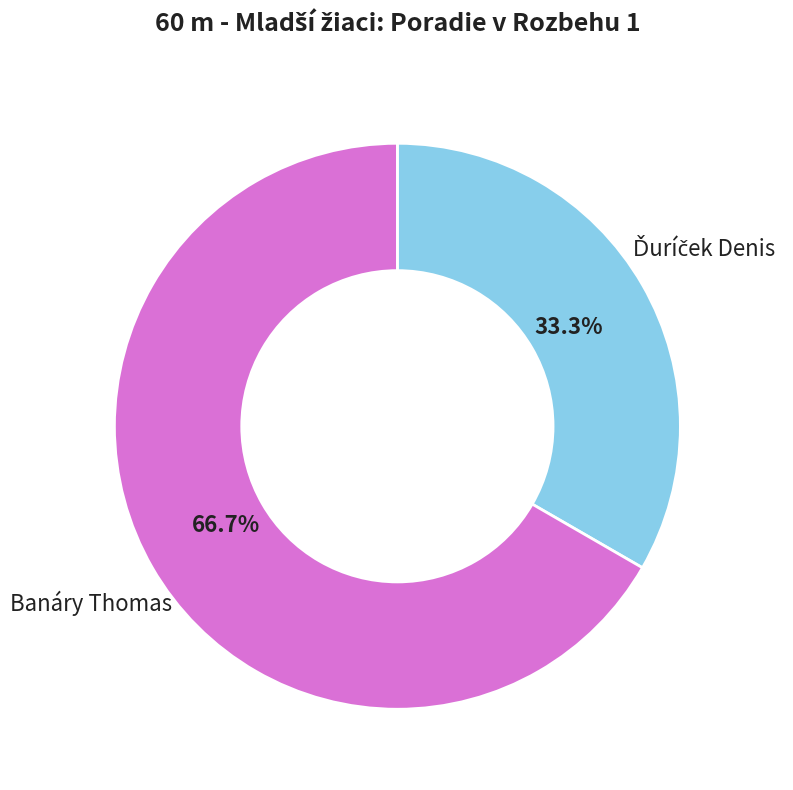

Is there a majority slice in this chart?

Yes